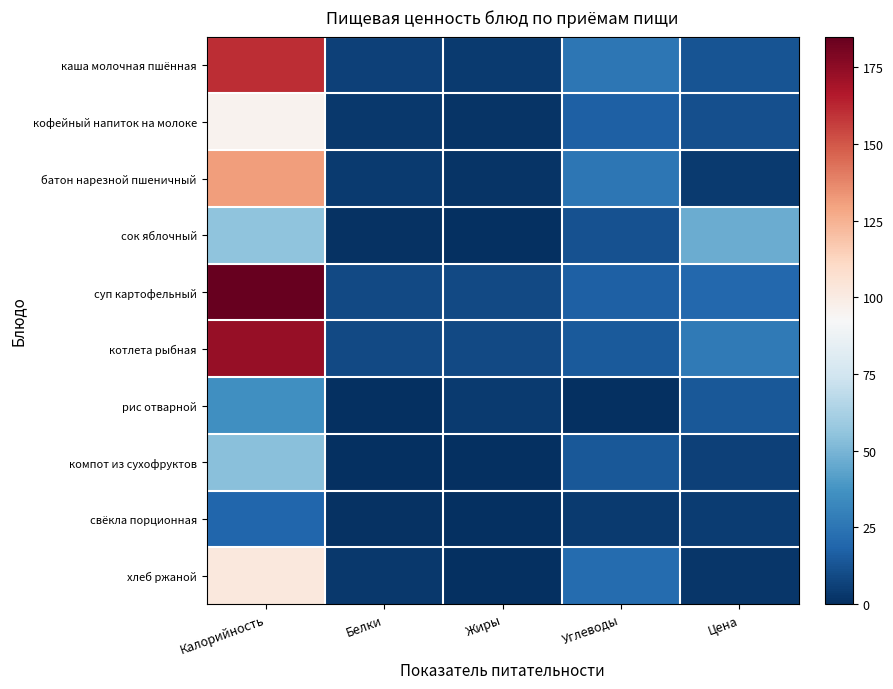

Reading left to right, what are all the values shown in this chart?

каша молочная пшённая: Калорийность=161.0	Белки=6.0	Жиры=4.0	Углеводы=26.0	Цена=12.9
кофейный напиток на молоке: Калорийность=96.0	Белки=3.0	Жиры=2.0	Углеводы=17.0	Цена=11.1
батон нарезной пшеничный: Калорийность=131.0	Белки=4.0	Жиры=2.0	Углеводы=26.0	Цена=4.0
сок яблочный: Калорийность=55.0	Белки=1.0	Жиры=0.0	Углеводы=12.0	Цена=46.9
суп картофельный: Калорийность=185.0	Белки=9.0	Жиры=9.0	Углеводы=17.0	Цена=20.0
котлета рыбная: Калорийность=173.0	Белки=9.0	Жиры=9.0	Углеводы=15.0	Цена=27.4
рис отварной: Калорийность=36.0	Белки=0.0	Жиры=4.0	Углеводы=0.0	Цена=14.1
компот из сухофруктов: Калорийность=54.0	Белки=0.0	Жиры=0.0	Углеводы=14.0	Цена=6.3
свёкла порционная: Калорийность=19.0	Белки=1.0	Жиры=0.0	Углеводы=4.0	Цена=4.5
хлеб ржаной: Калорийность=102.0	Белки=3.0	Жиры=0.0	Углеводы=21.0	Цена=2.8